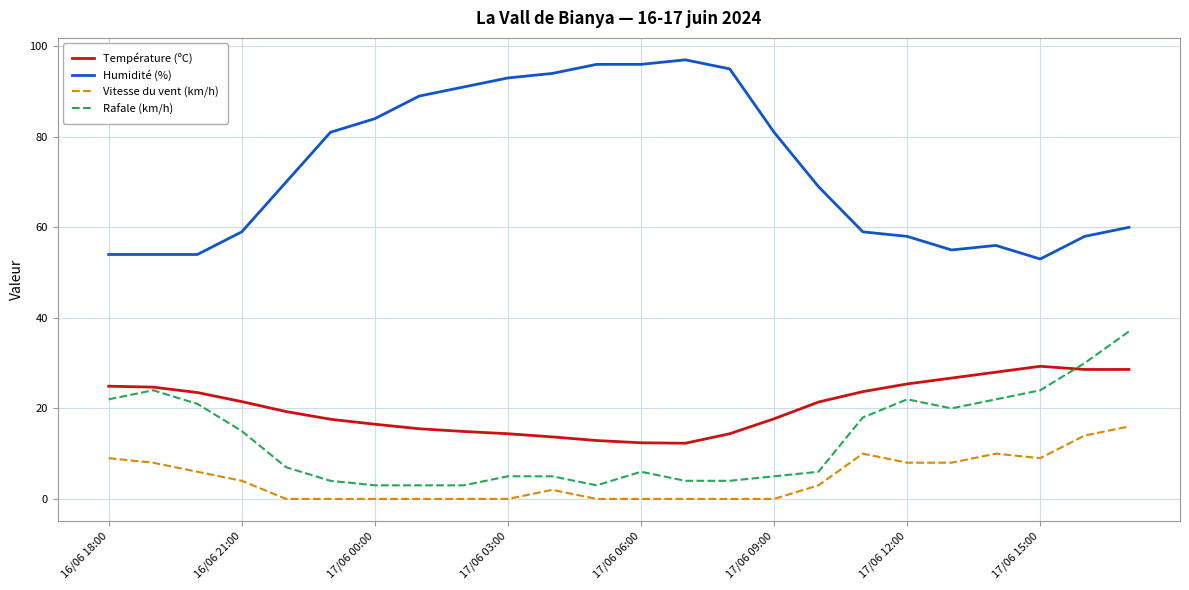

In Température (ºC), how many points are higher than both neighbors (excluding endpoints)?

1